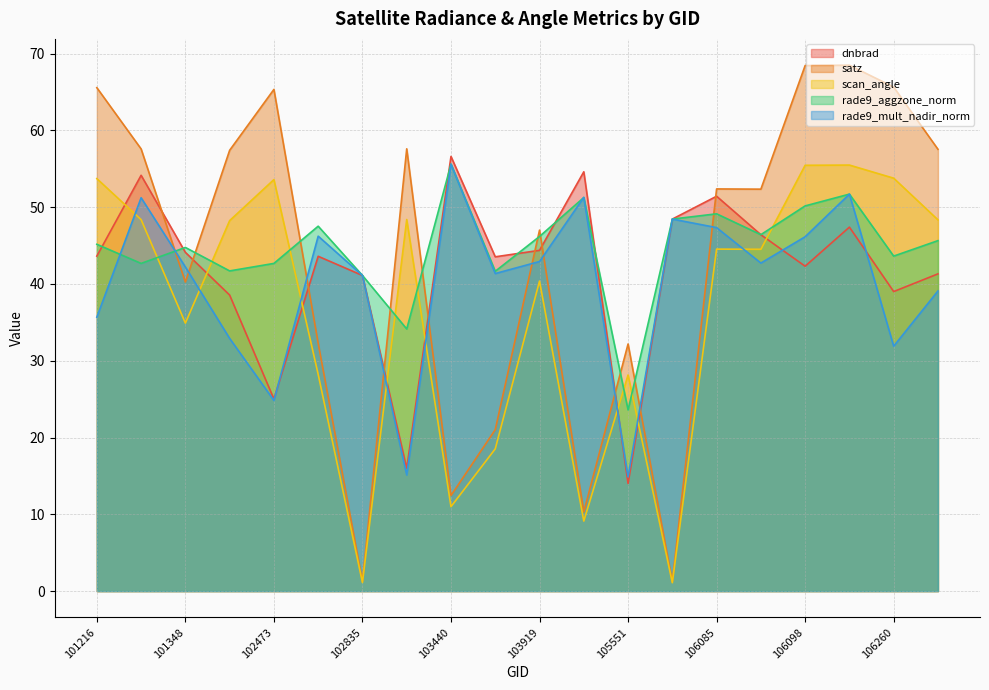

What is the maximum value for rade9_aggzone_norm?

55.6